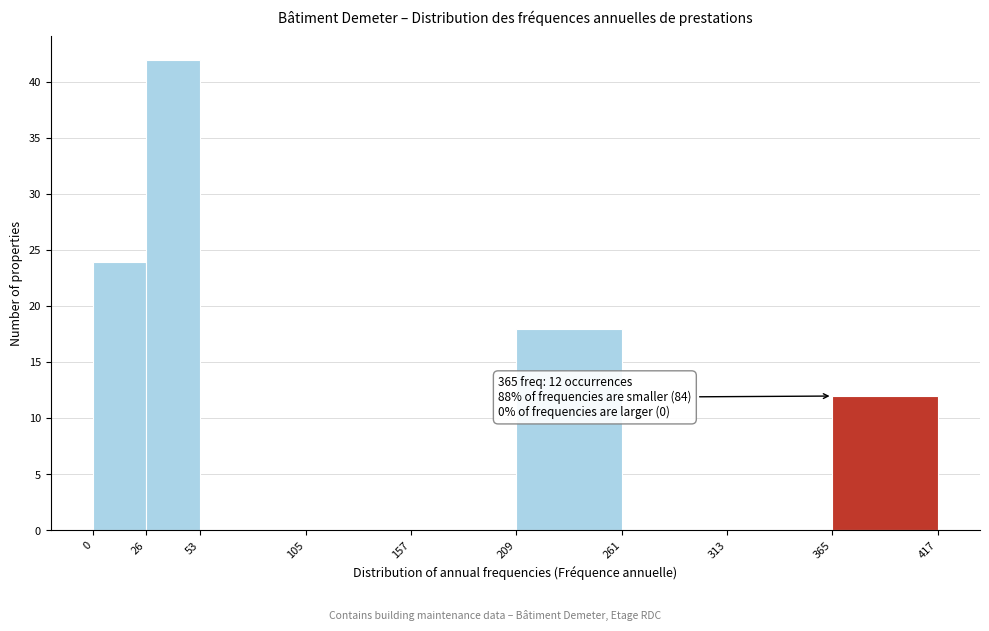

Over which range of the x-axis is the bar tallest?

26 to 53